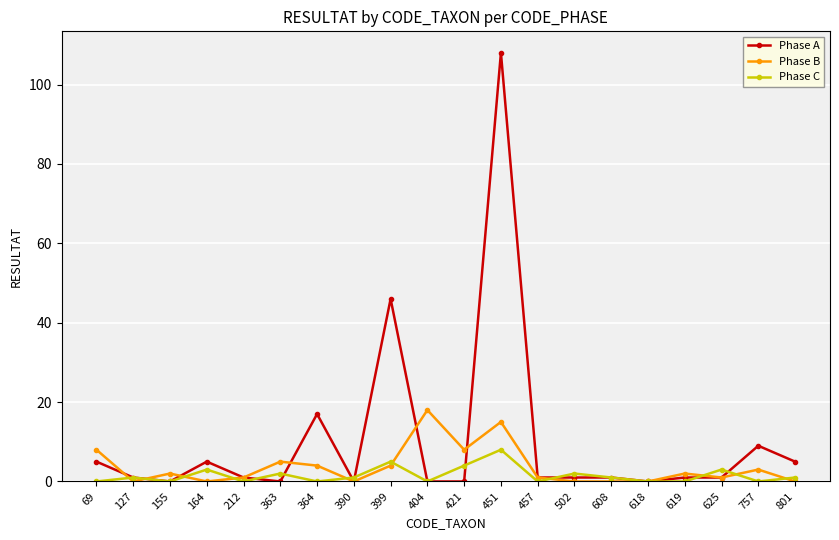

At which category does the chart reach its peak across all series?

451